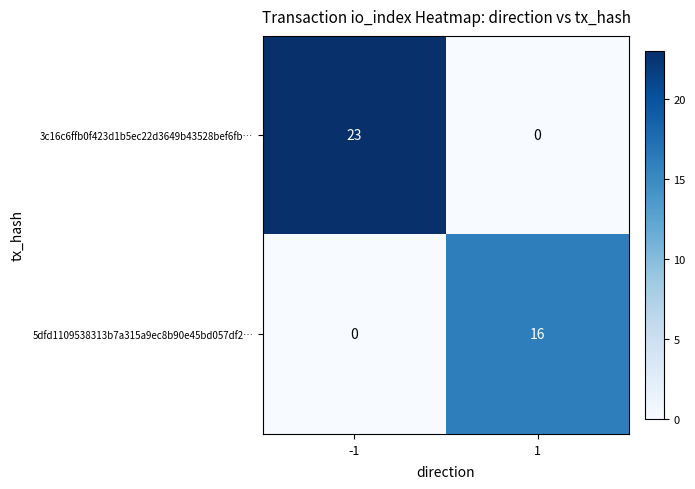

Is the value of 3c16c6ffb0f423d1b5ec22d3649b43528bef6fb… at -1 greater than the value of 5dfd1109538313b7a315a9ec8b90e45bd057df2… at 1?

Yes